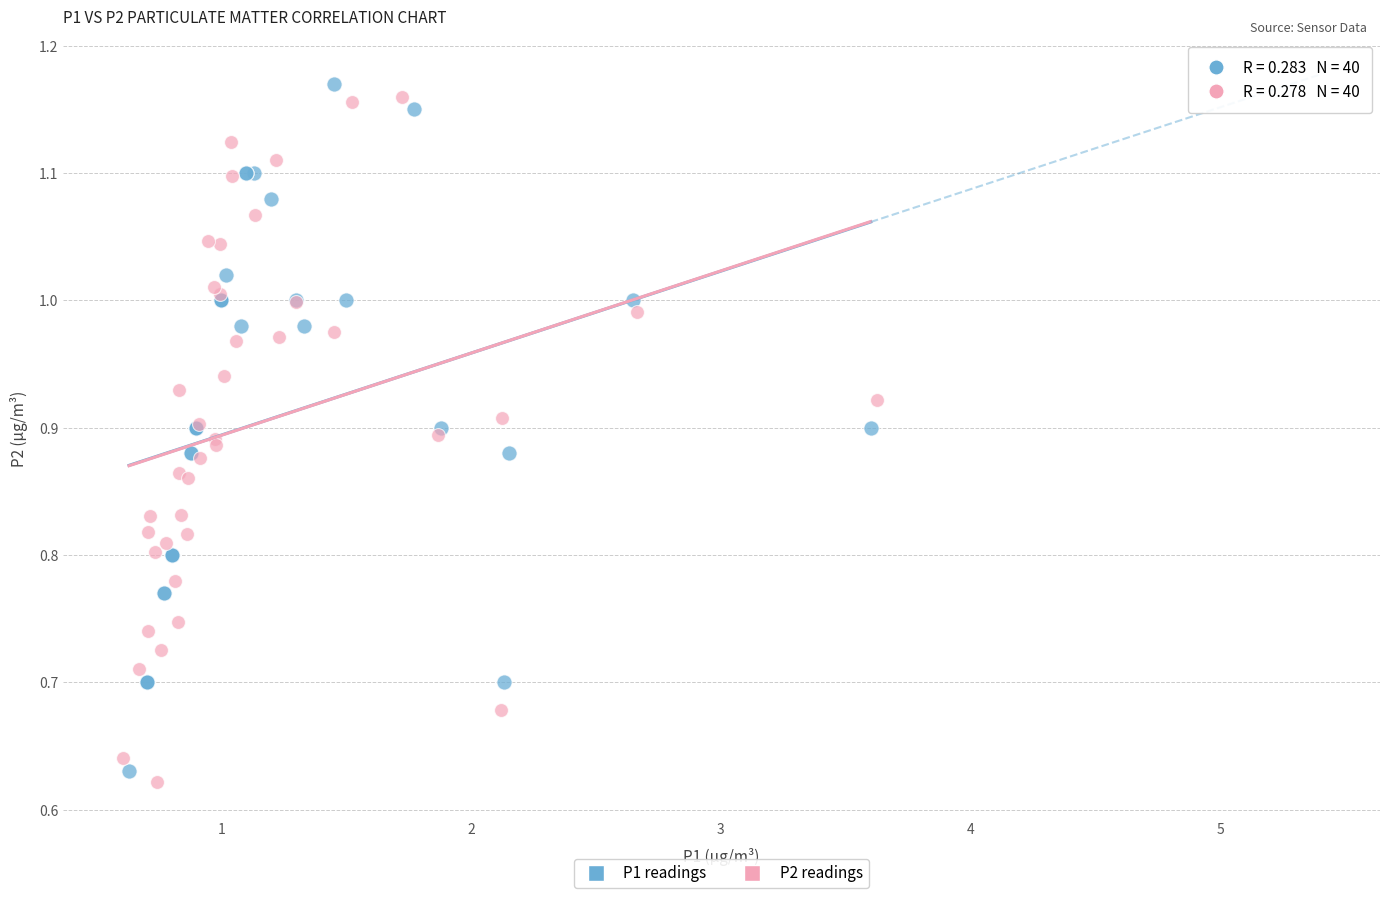

What are all the series names shown in the legend?

P1 readings, P2 readings